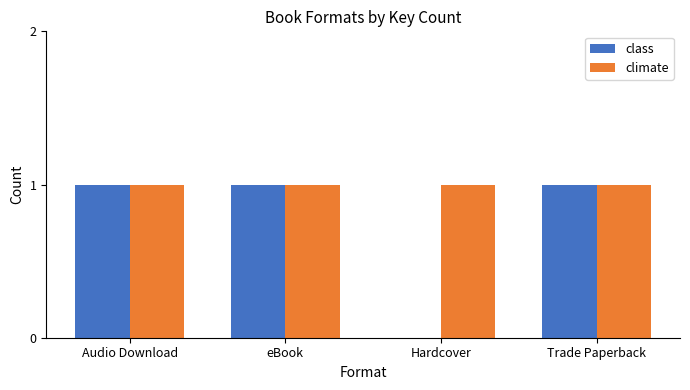

Between eBook and Hardcover, which series saw the biggest shift?

class